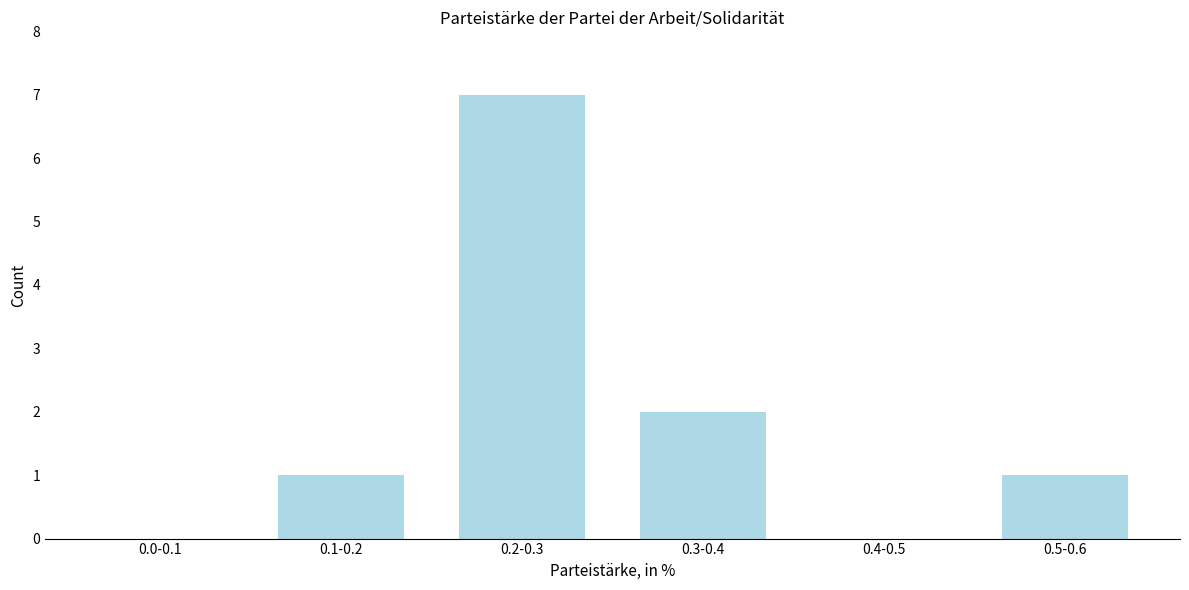

Reading right to left, what are all the values shown in this chart?

0.5-0.6=1	0.4-0.5=0	0.3-0.4=2	0.2-0.3=7	0.1-0.2=1	0.0-0.1=0